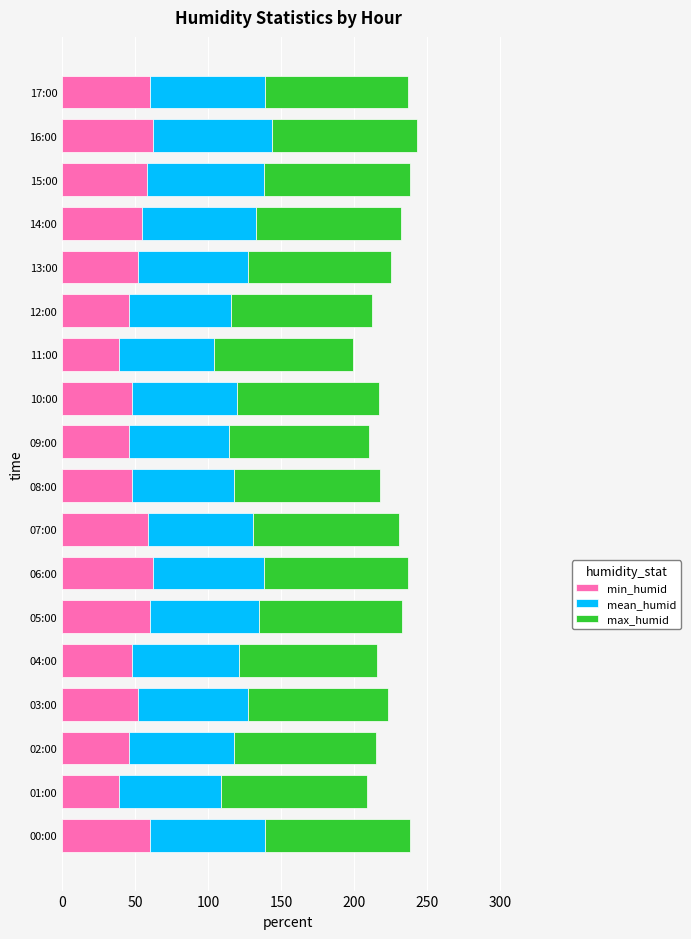

The min_humid series shows 48 at 04:00. True or false?

True